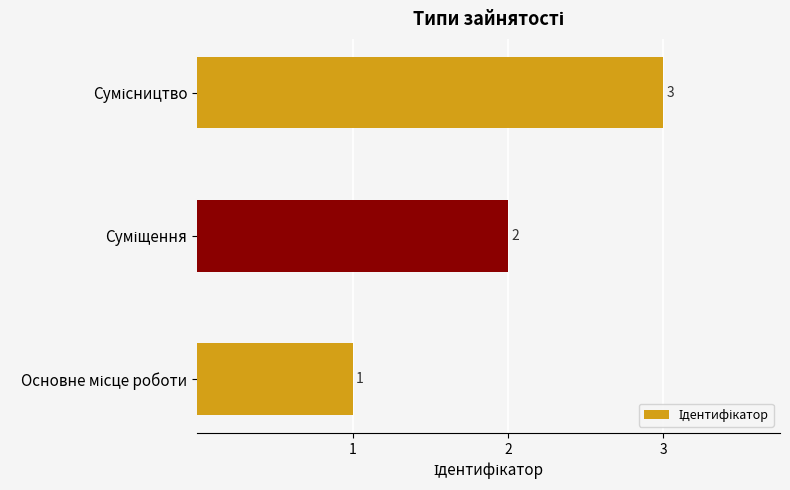

Count the values in the range 1 to 3.

3